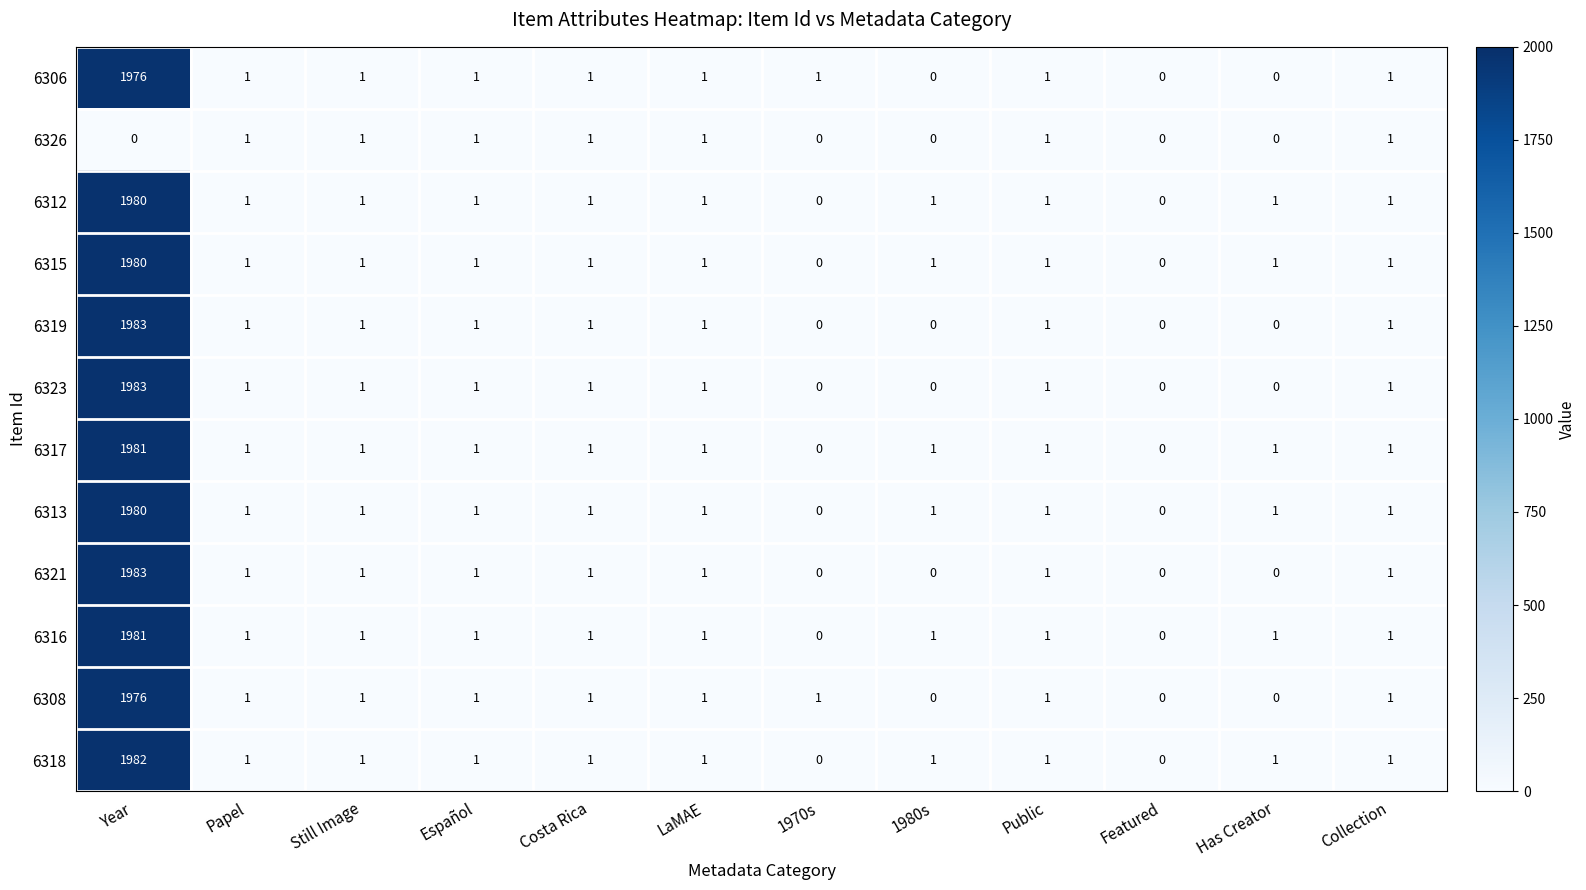

At which label does 6308 reach its peak?

Year